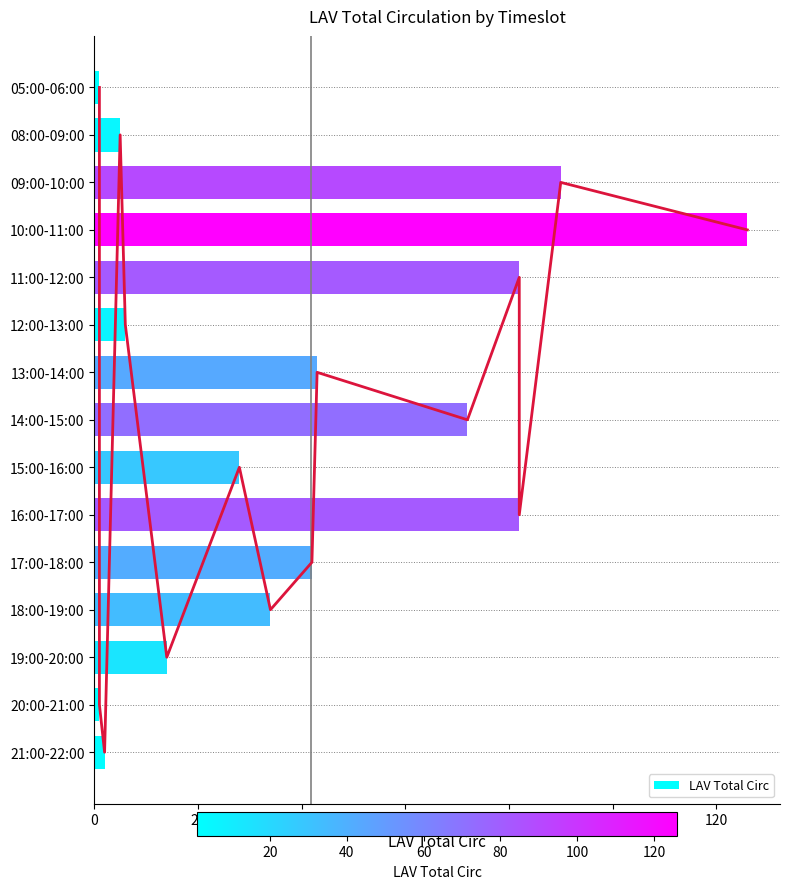

What is the difference between the maximum and minimum values in the LAV Total Circ series?

125